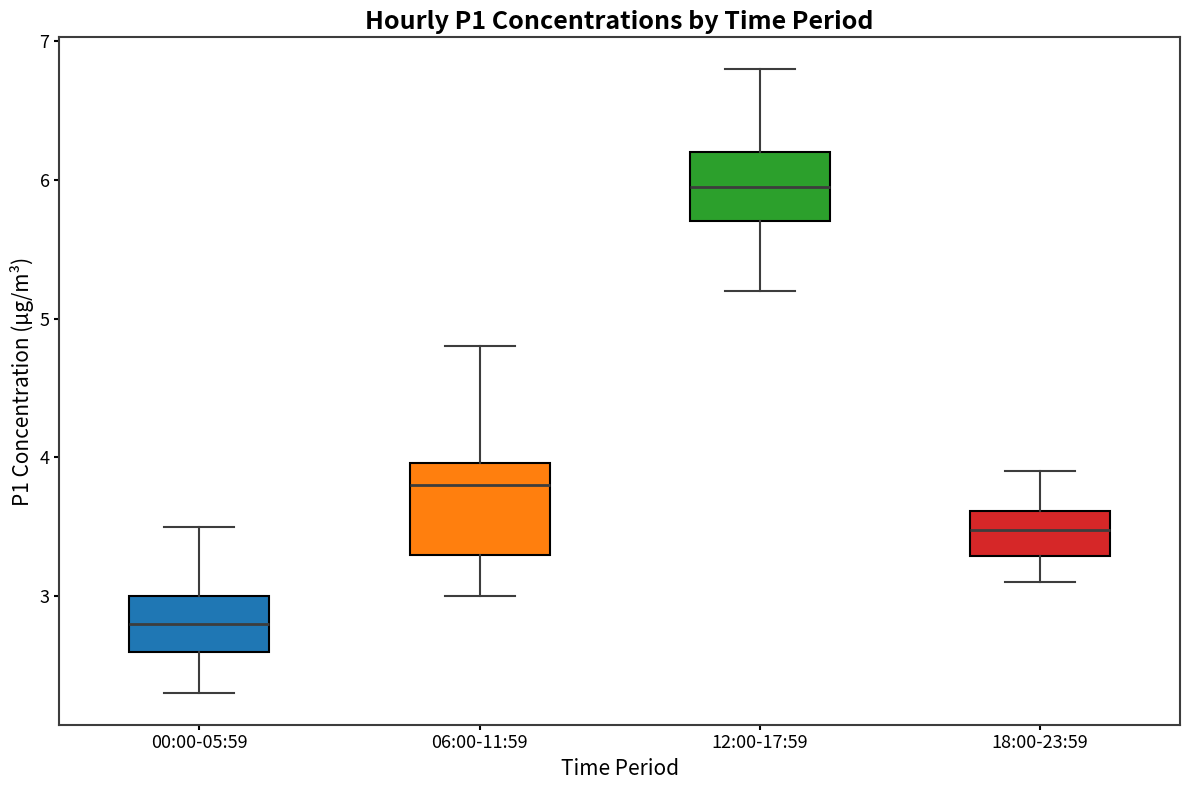

Comparing the boxes themselves (not the whiskers), which one is the tallest?

06:00-11:59